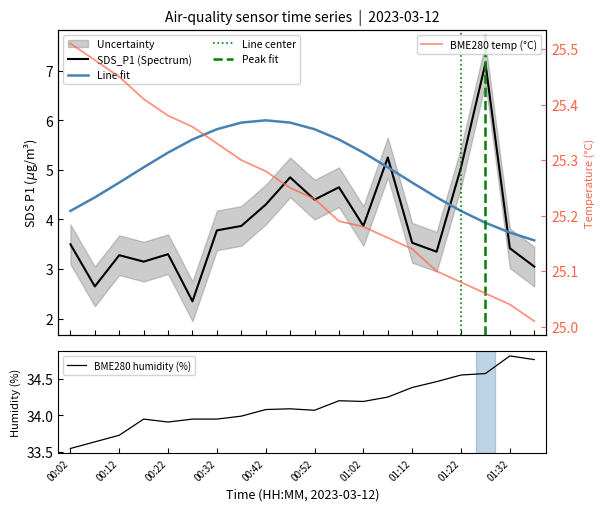

What is the total value across all series at 00:17?

62.5